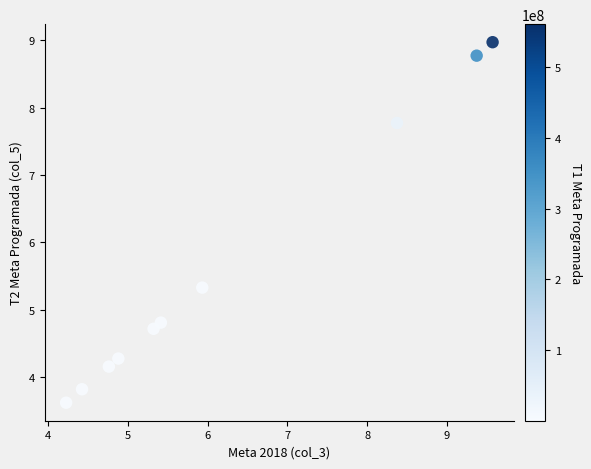

What is the range of Y values (max minus min)?

5.3